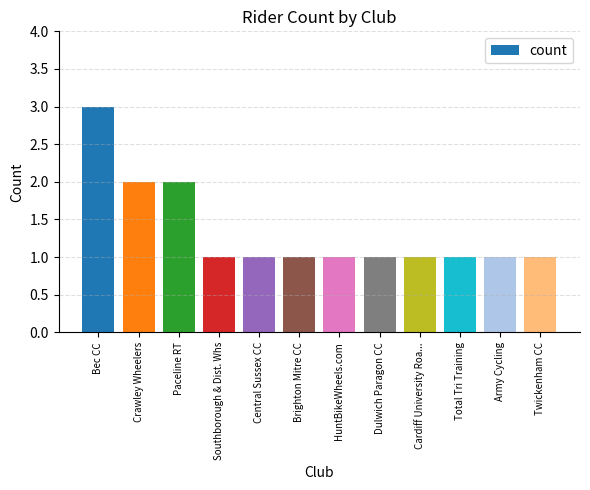

Reading right to left, extract all data points from this chart.

1	1	1	1	1	1	1	1	1	2	2	3